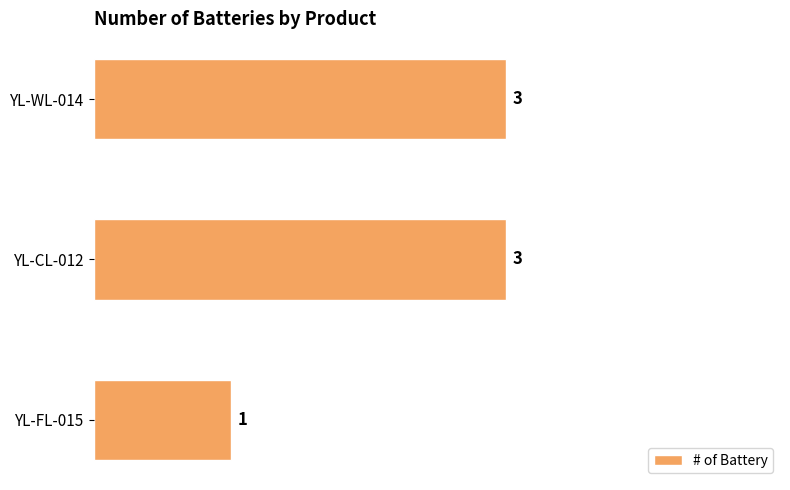

What is the average value?

2